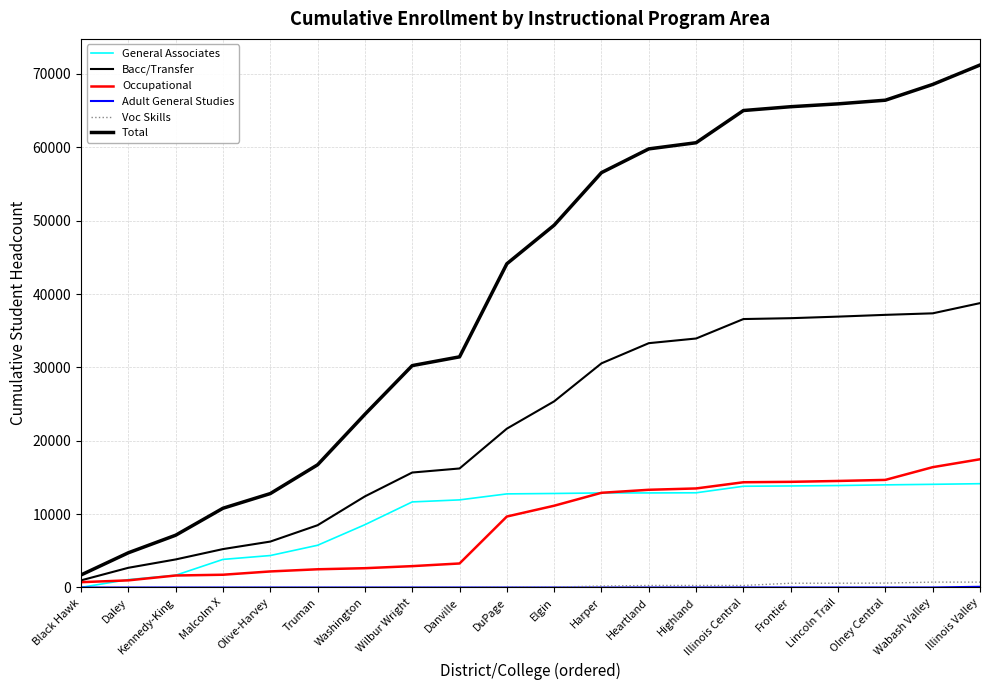

Between Harper and Daley, which is larger?

Harper